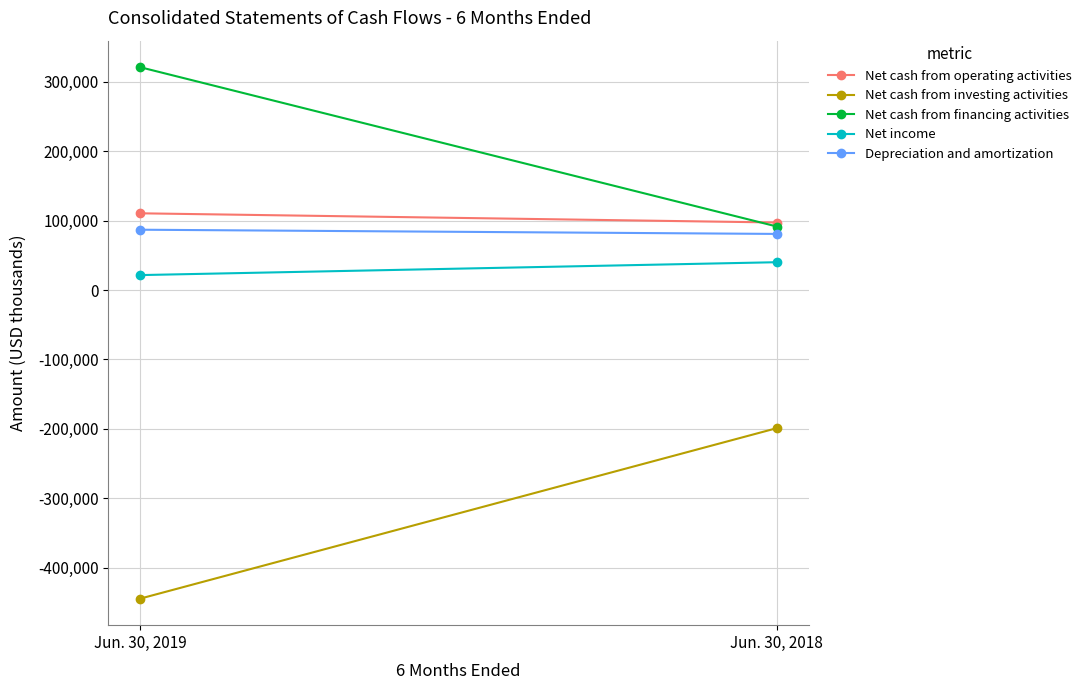

Which series has the largest total across all categories?

Net cash from financing activities